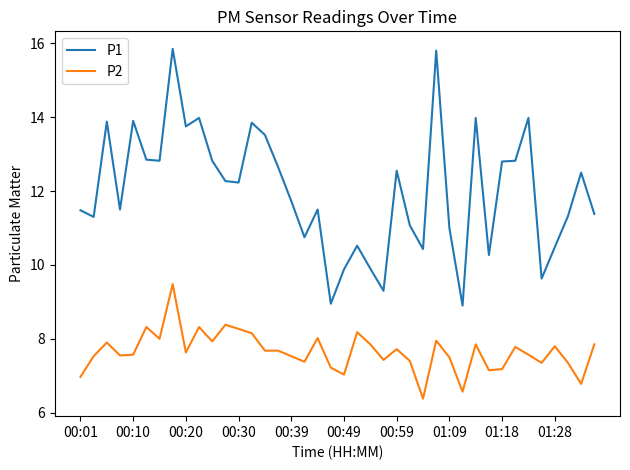

Count the number of data series in this chart.

2